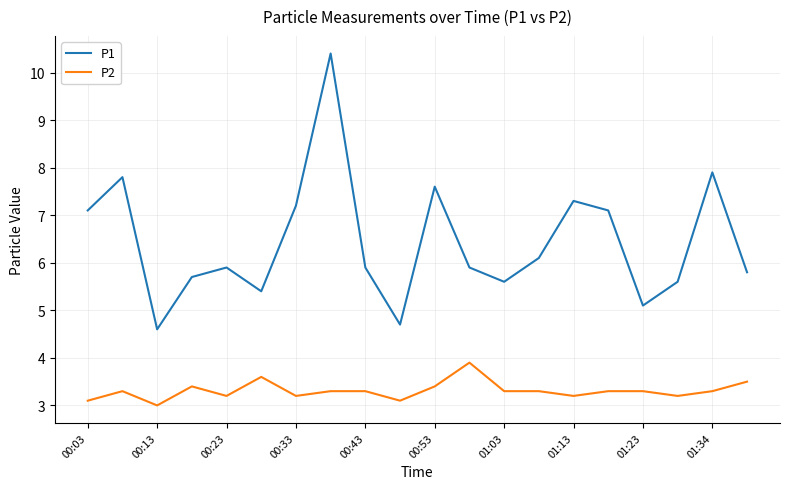

Which series has the largest total across all categories?

P1